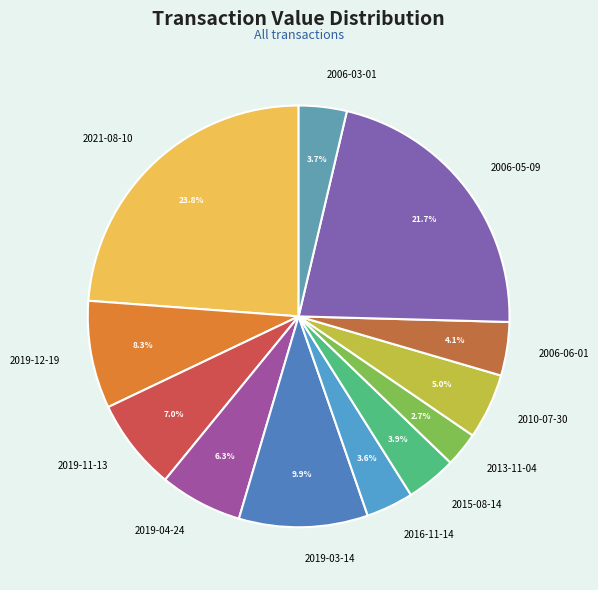

To the nearest percent, what is the average slice percentage?

8%